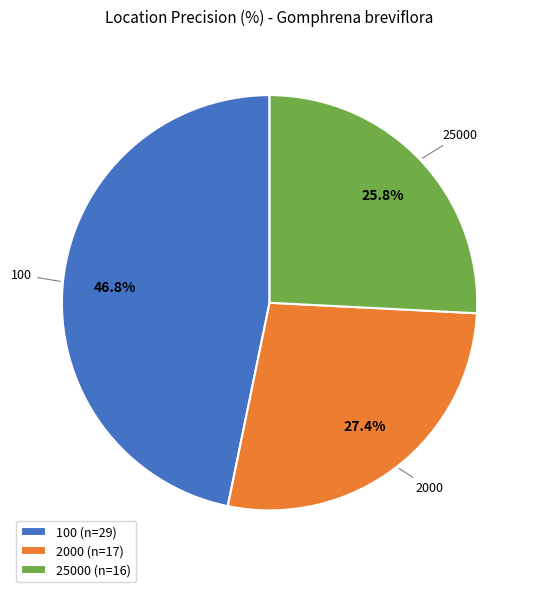

What percentage is NOT represented by 2000 (n=17)?

72.6%